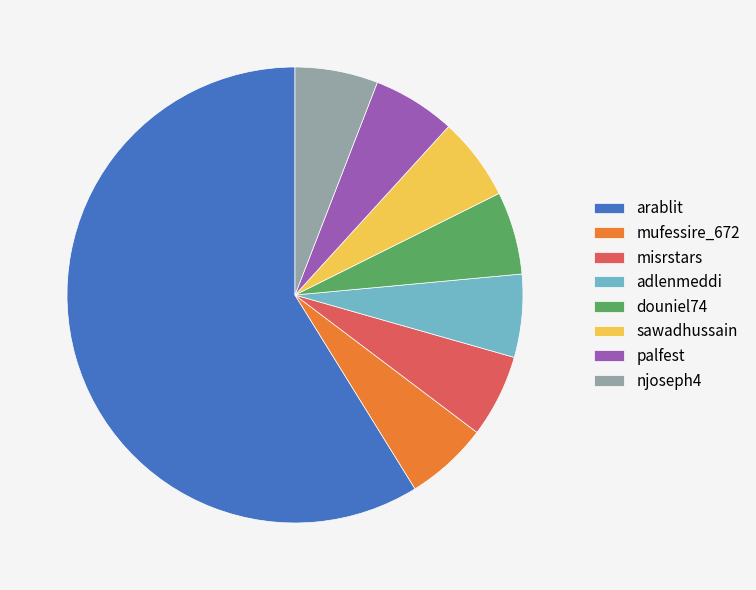

Which category has the biggest portion of the pie?

arablit